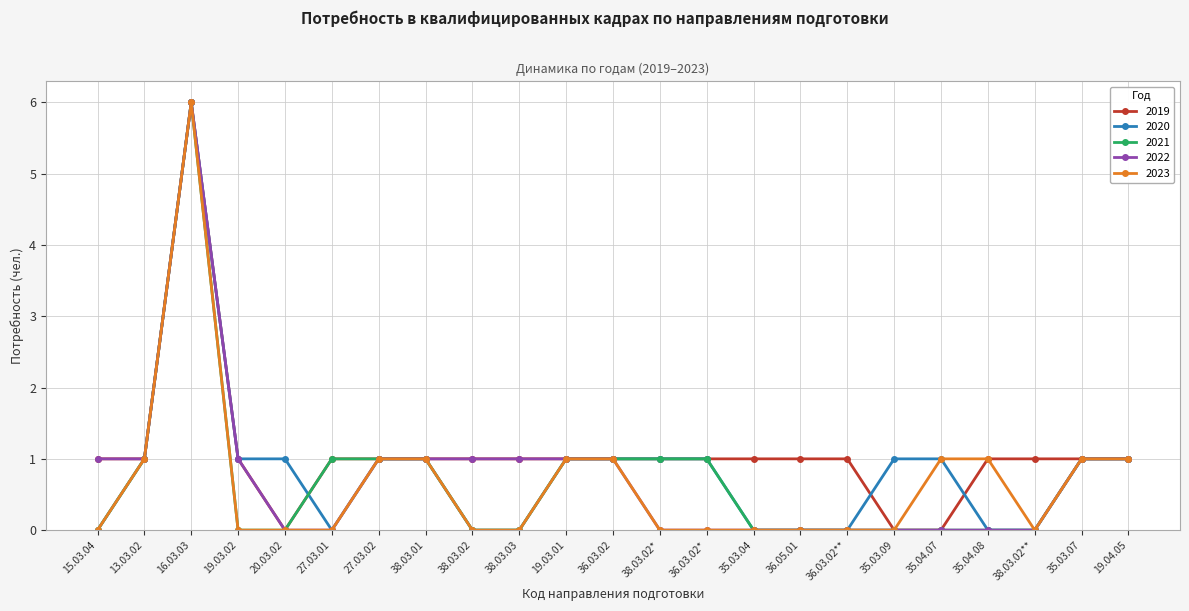

What is the label of the 6th point from the left?

27.03.01